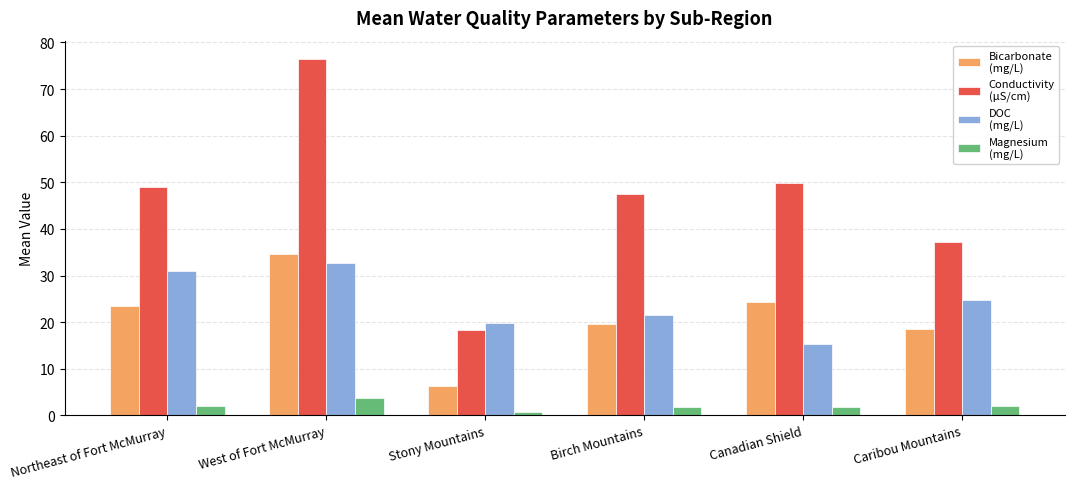

At which category is the sum across all series the highest?

West of Fort McMurray